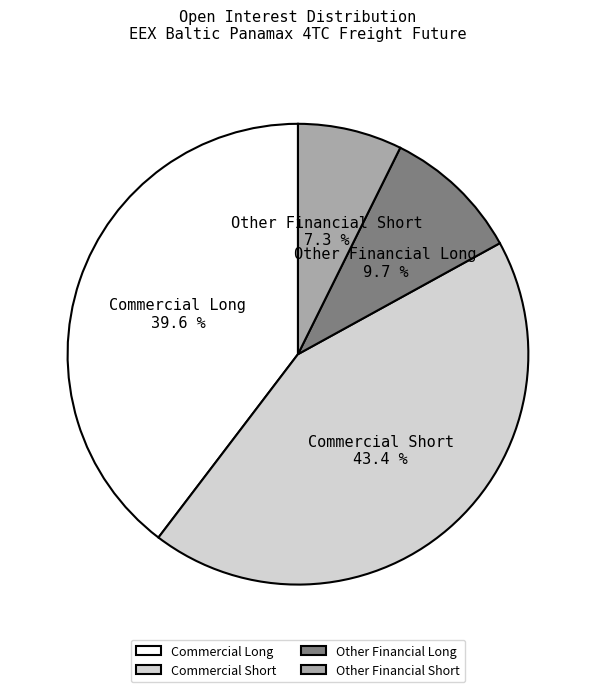

What percentage is the Other Financial Long slice, to the nearest percent?

10%